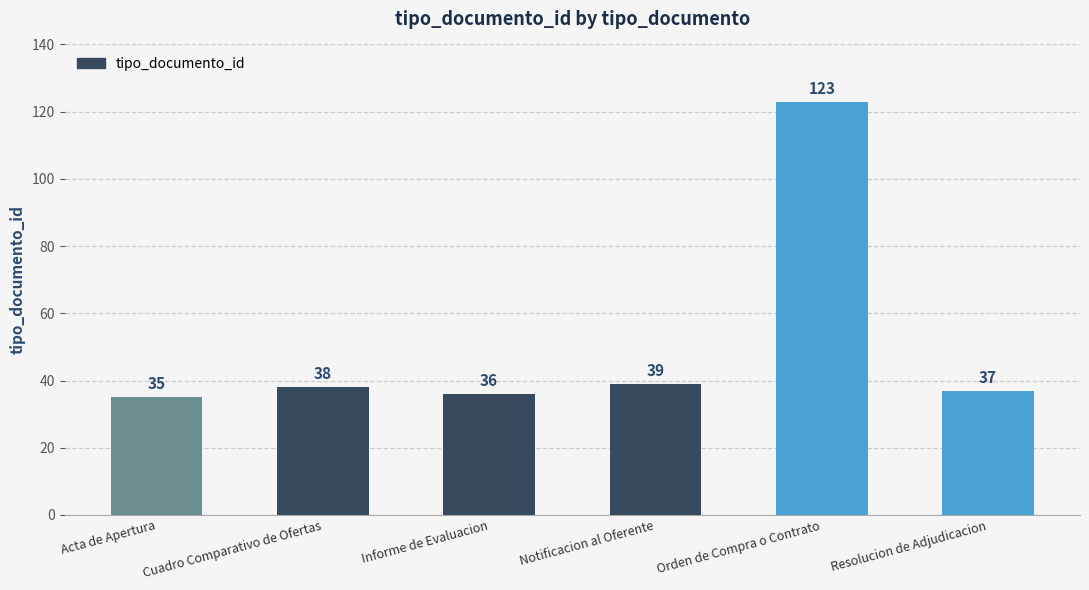

How many data points does each series have?

6